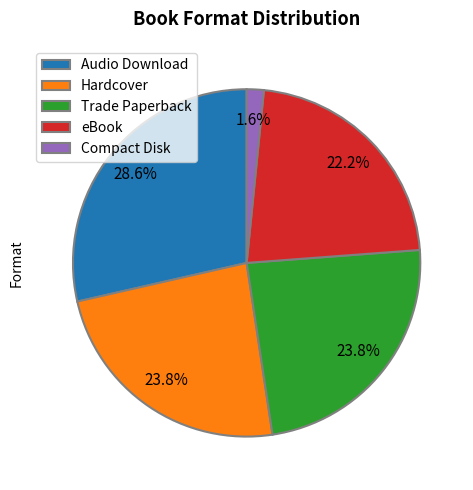

What is the total percentage of eBook and Hardcover?

46.0%